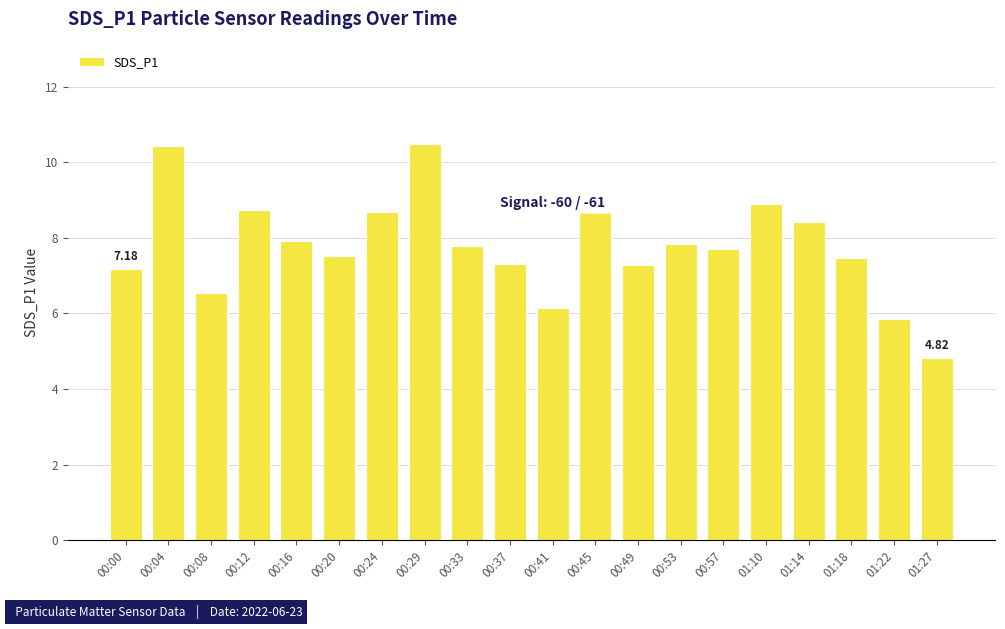

The value at 00:16 is 7.9. True or false?

True